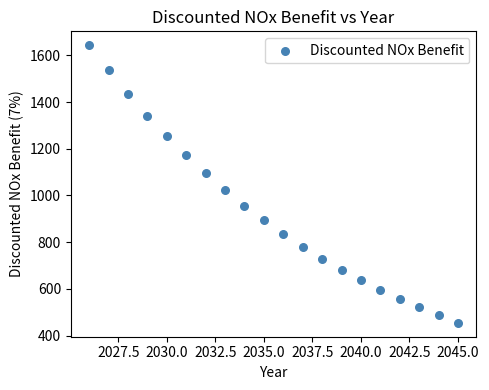

What is the range of Y values (max minus min)?

1188.9